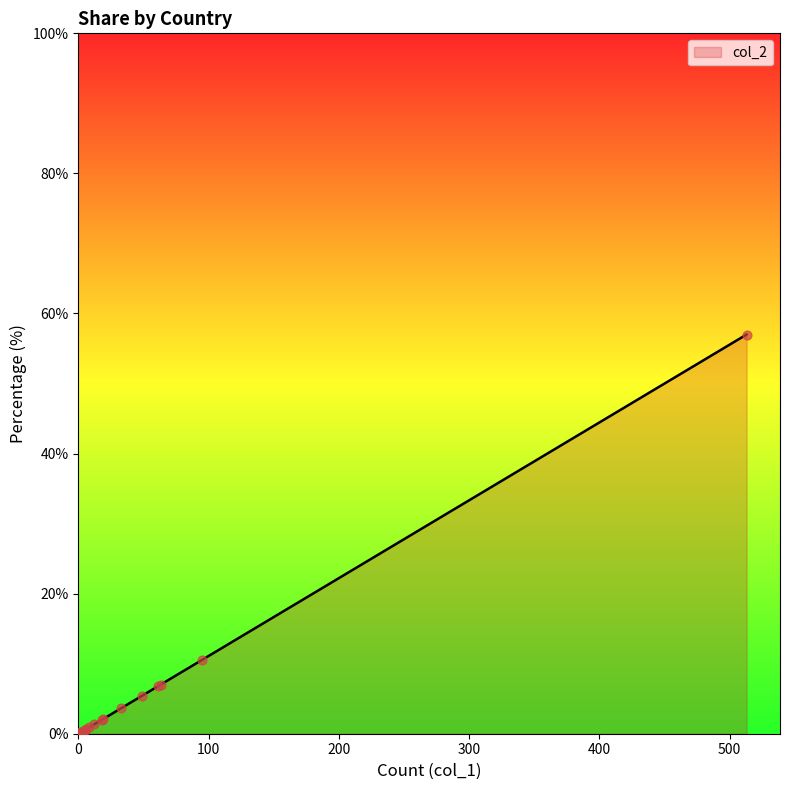

What is the change in value from France to Mozambique?

-0.8